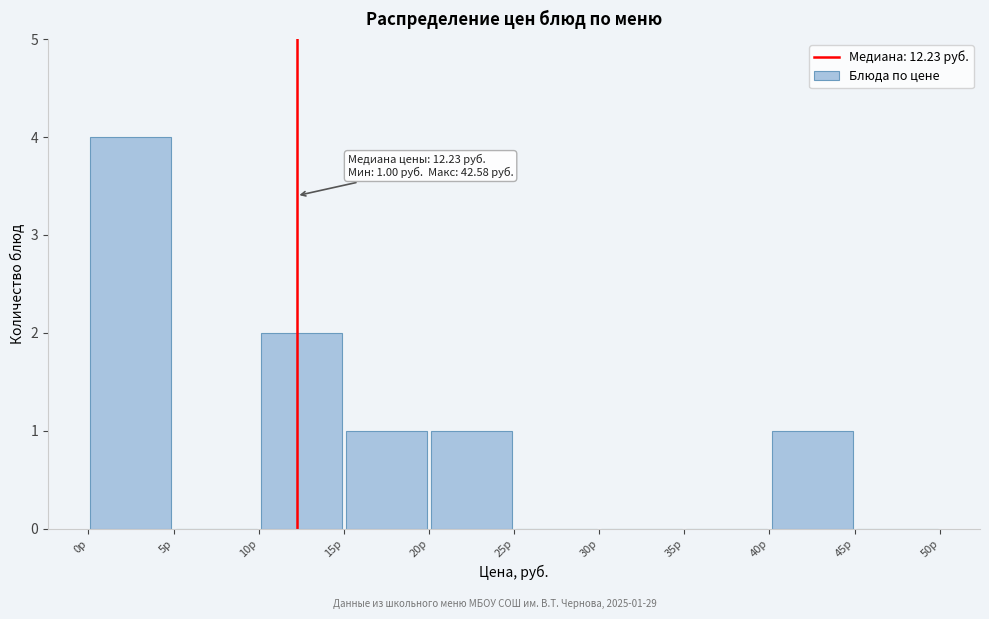

Which range on the x-axis has the tallest bar?

0 to 5